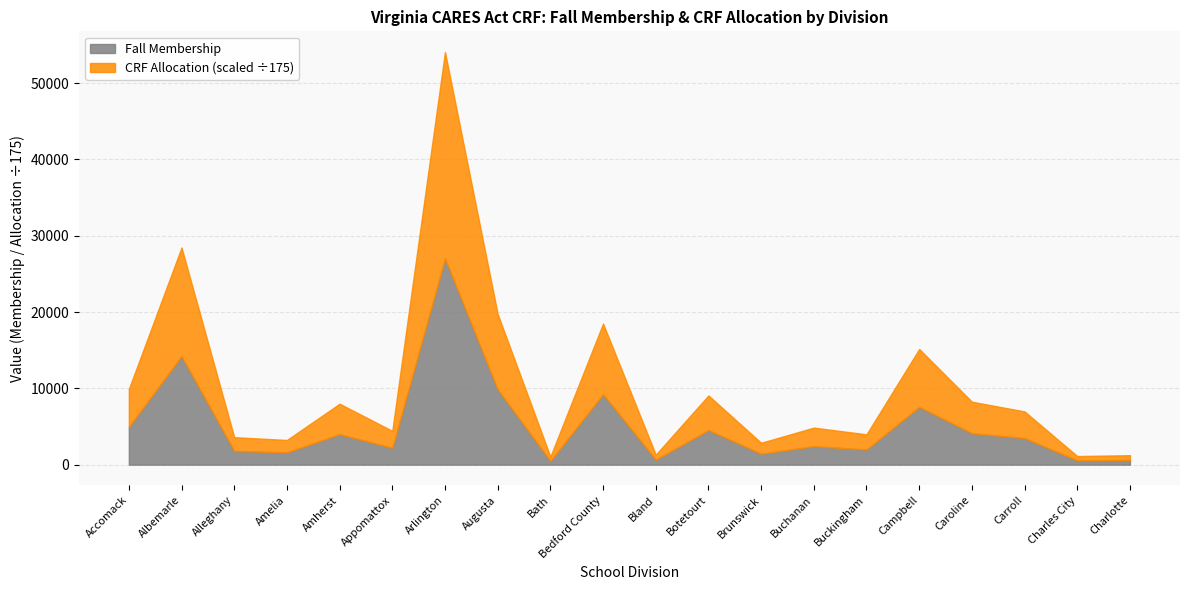

Count the number of data series in this chart.

2